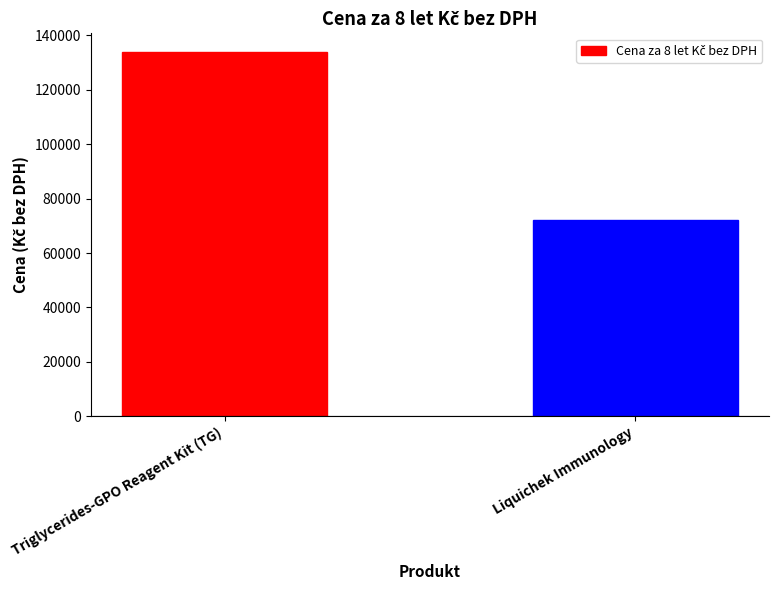

Reading left to right, list all the values displayed in this chart.

134000	72000